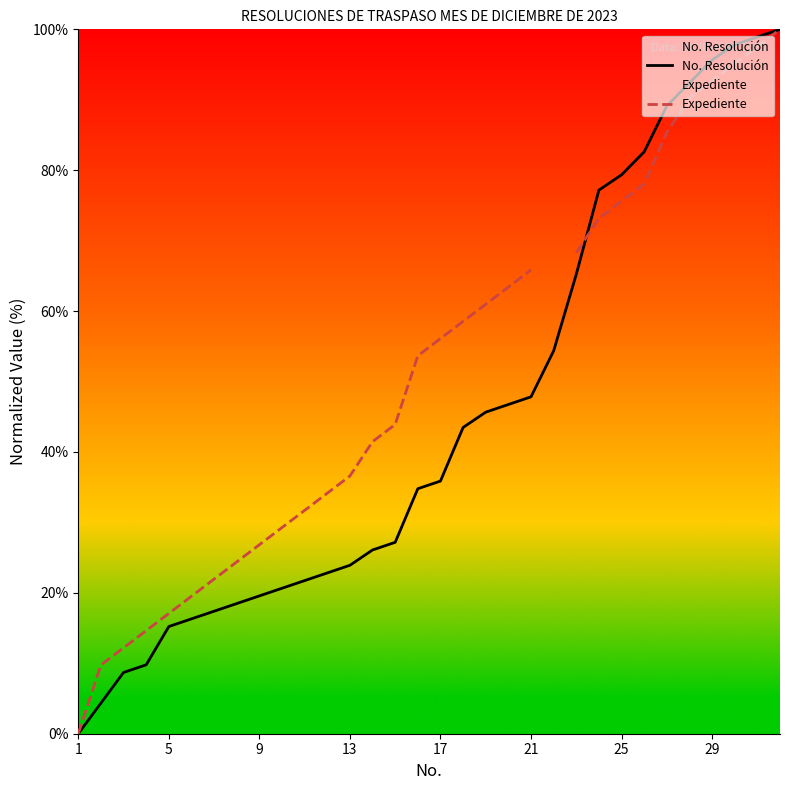

The value of No. Resolución at 21 is 47.8. True or false?

True